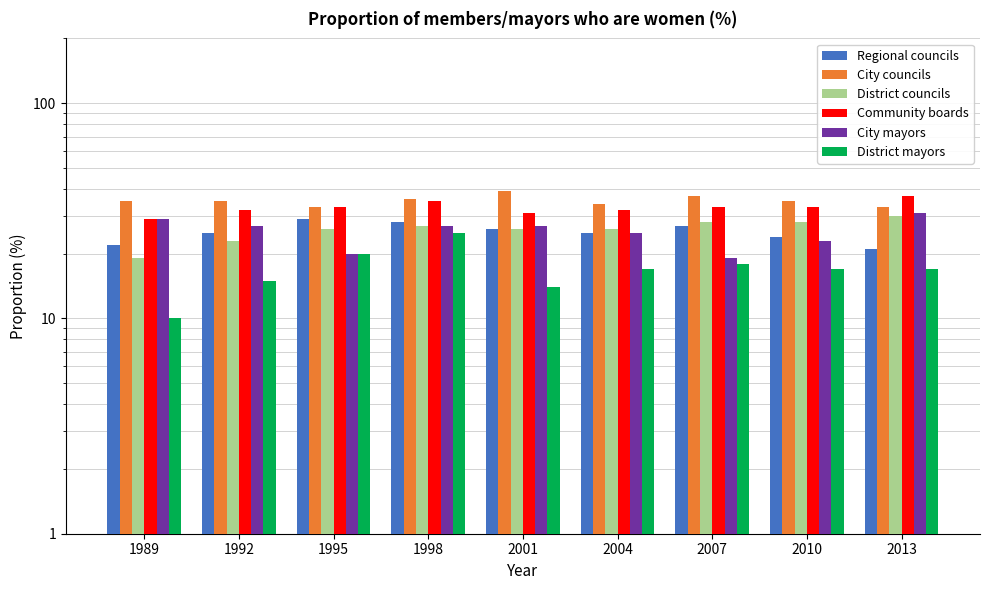

Is the value of District mayors at 1995 greater than the value of District councils at 1998?

No